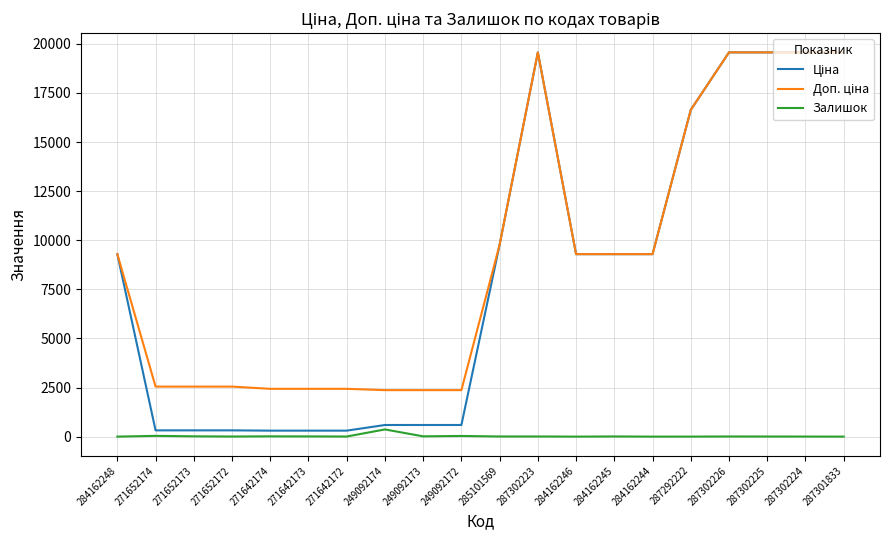

The Залишок series shows 0.0 at 287301833. True or false?

True